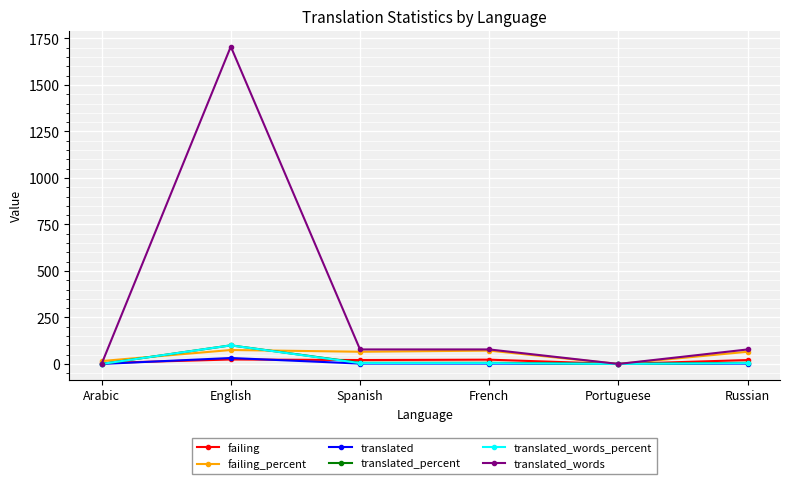

What is the value of the translated_percent point at the 6th from the left?

6.2